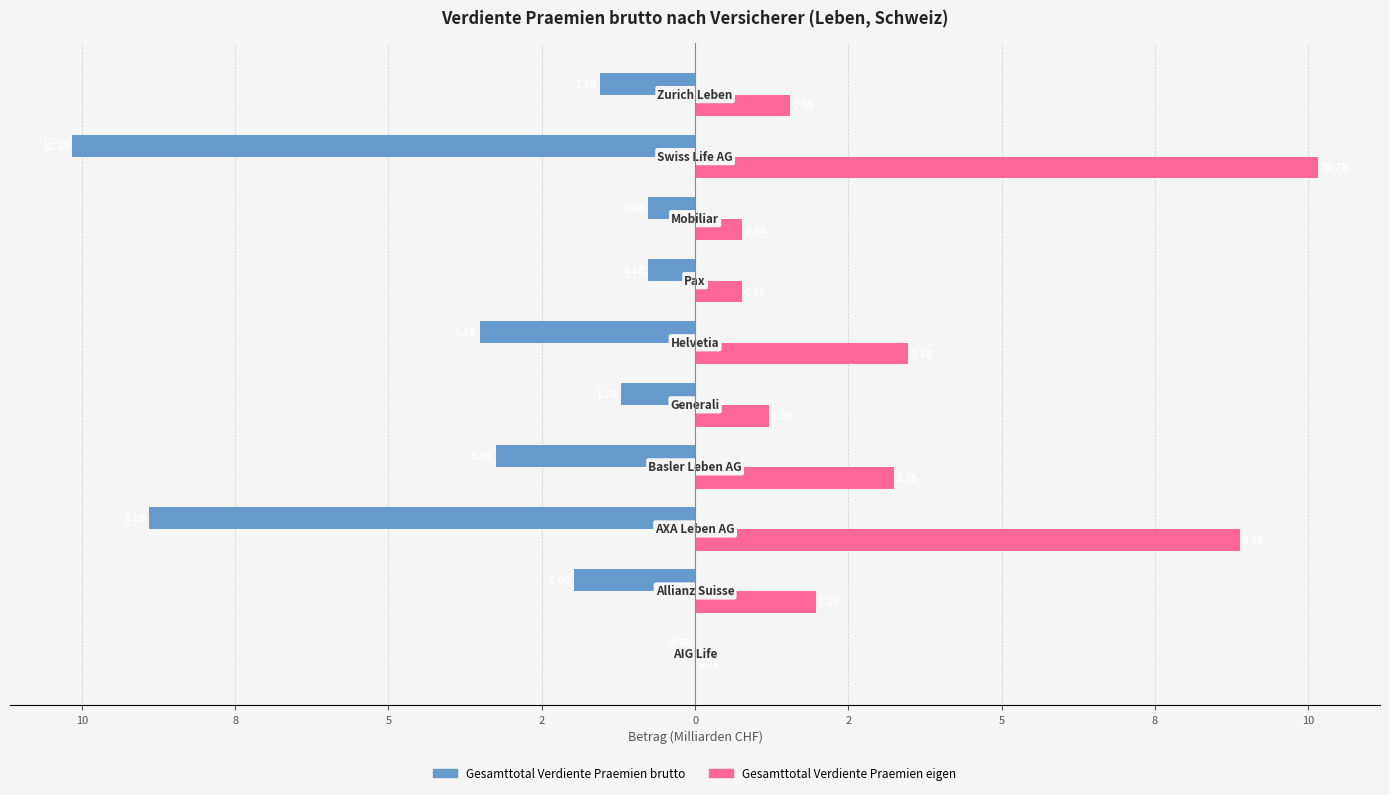

What are all the series names shown in the legend?

Gesamttotal Verdiente Praemien brutto, Gesamttotal Verdiente Praemien eigen